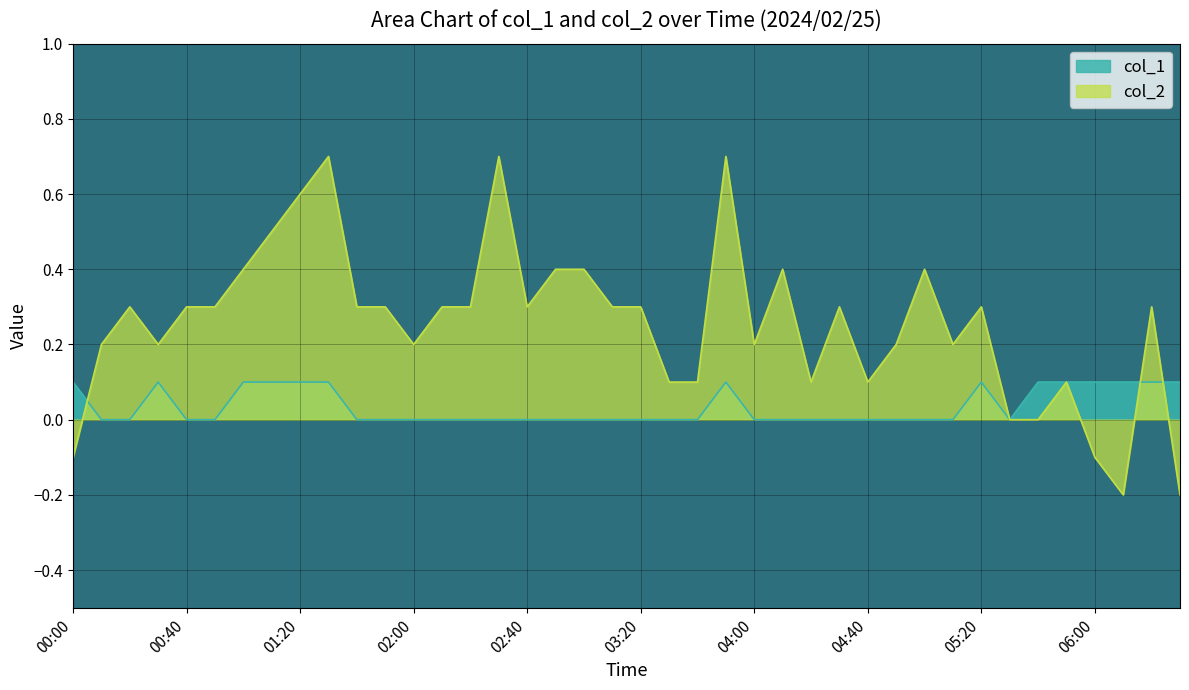

At which category does col_2 reach its first local peak?

00:20